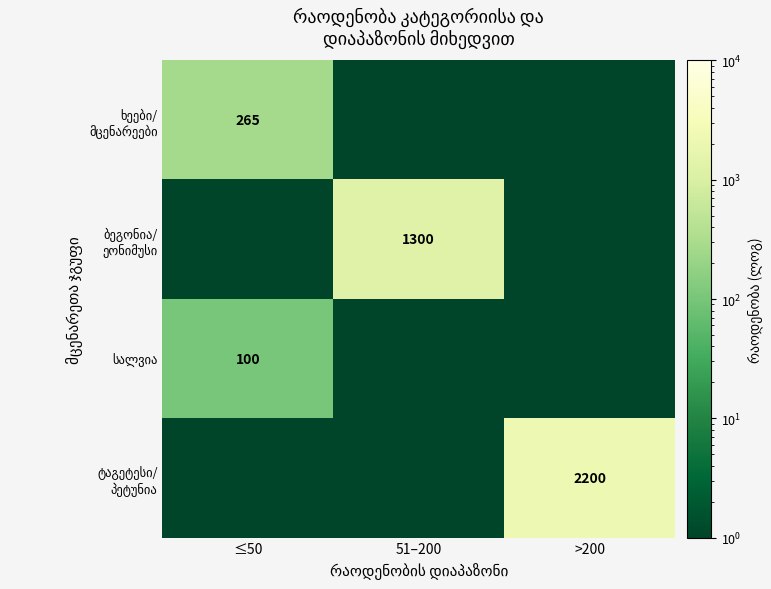

What is the greatest value displayed?

2200.0